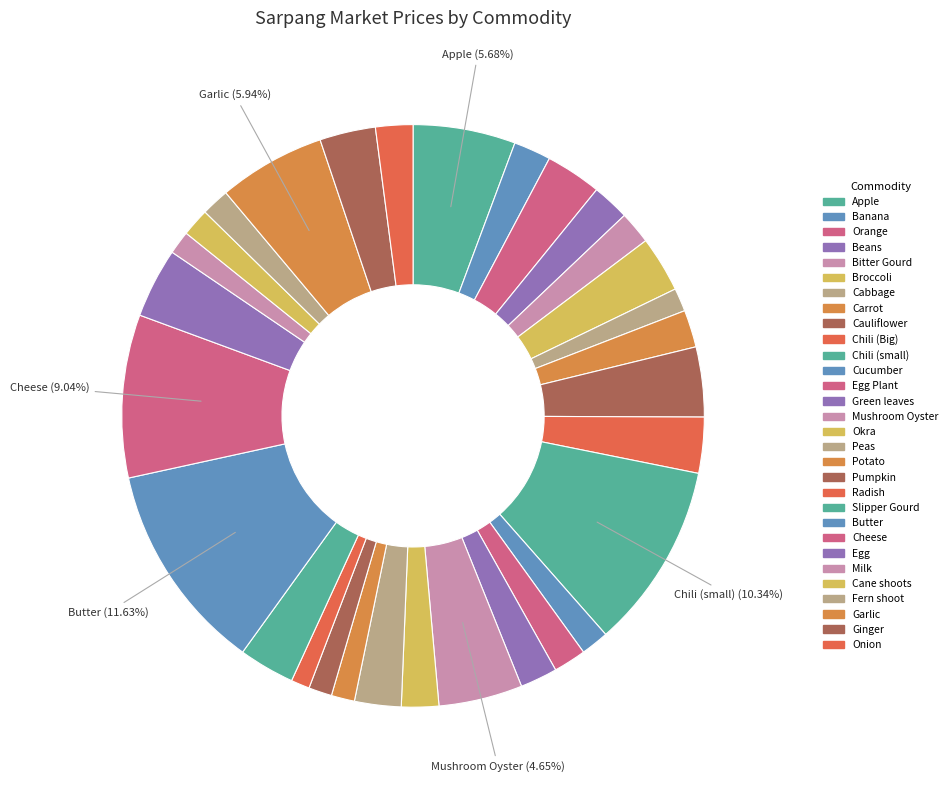

Combined, do Chili (Big) and Bitter Gourd account for over 50%?

No